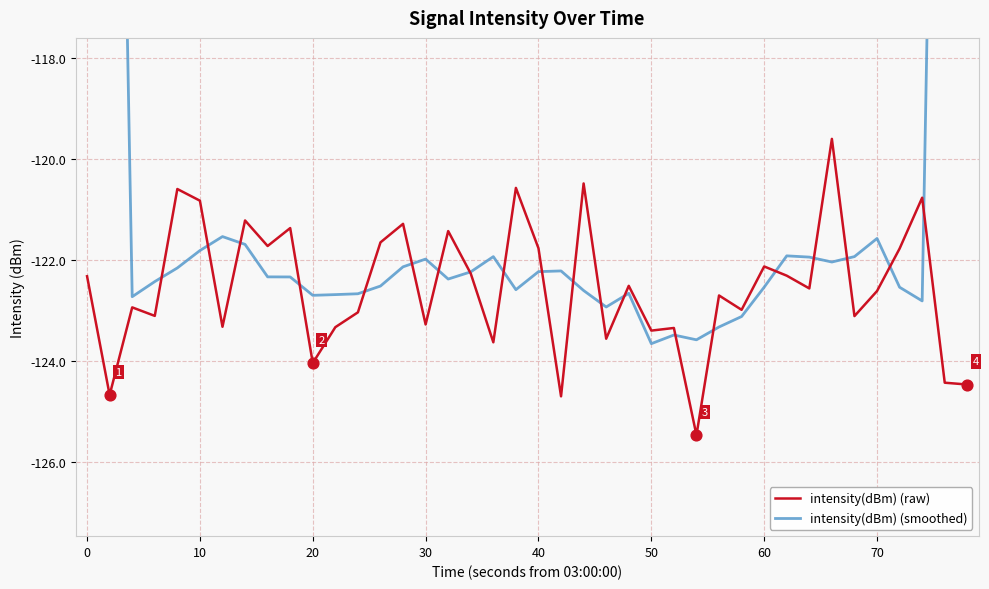

At how many categories does at least one series exceed -110?

4